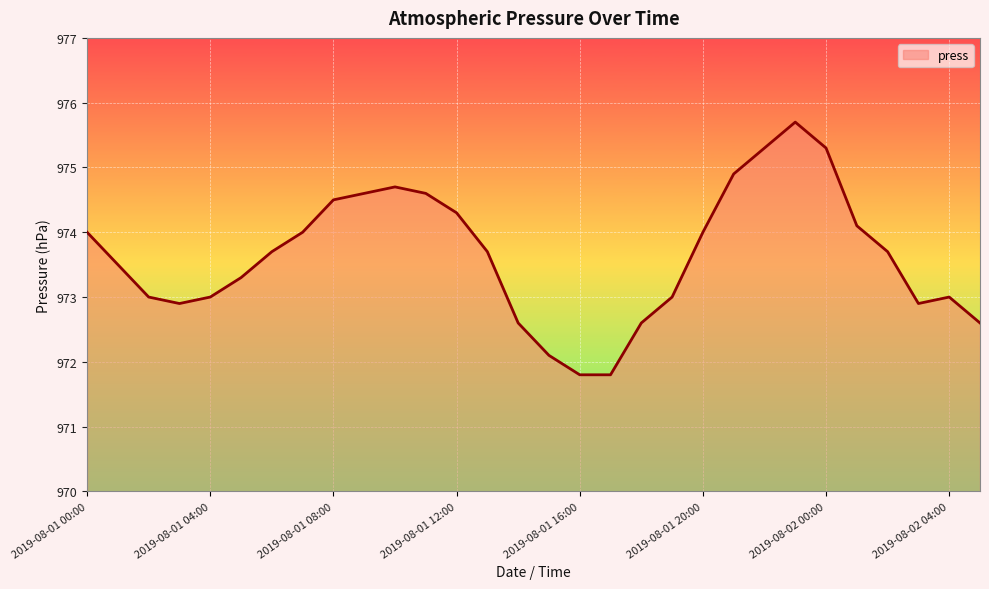

What is the difference between the maximum and minimum values?

3.9